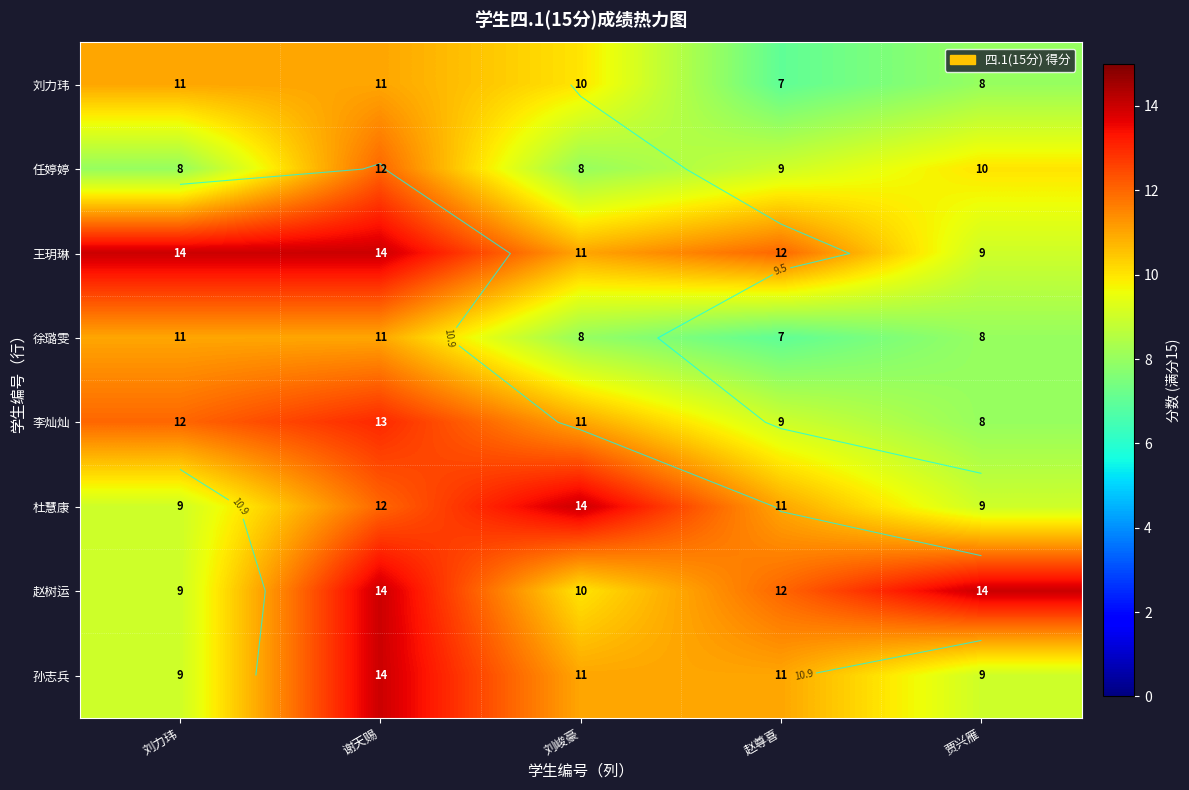

List the labels in order of 刘力玮 value, smallest first.

赵尊喜, 贾兴雁, 刘峻豪, 刘力玮, 谢天赐